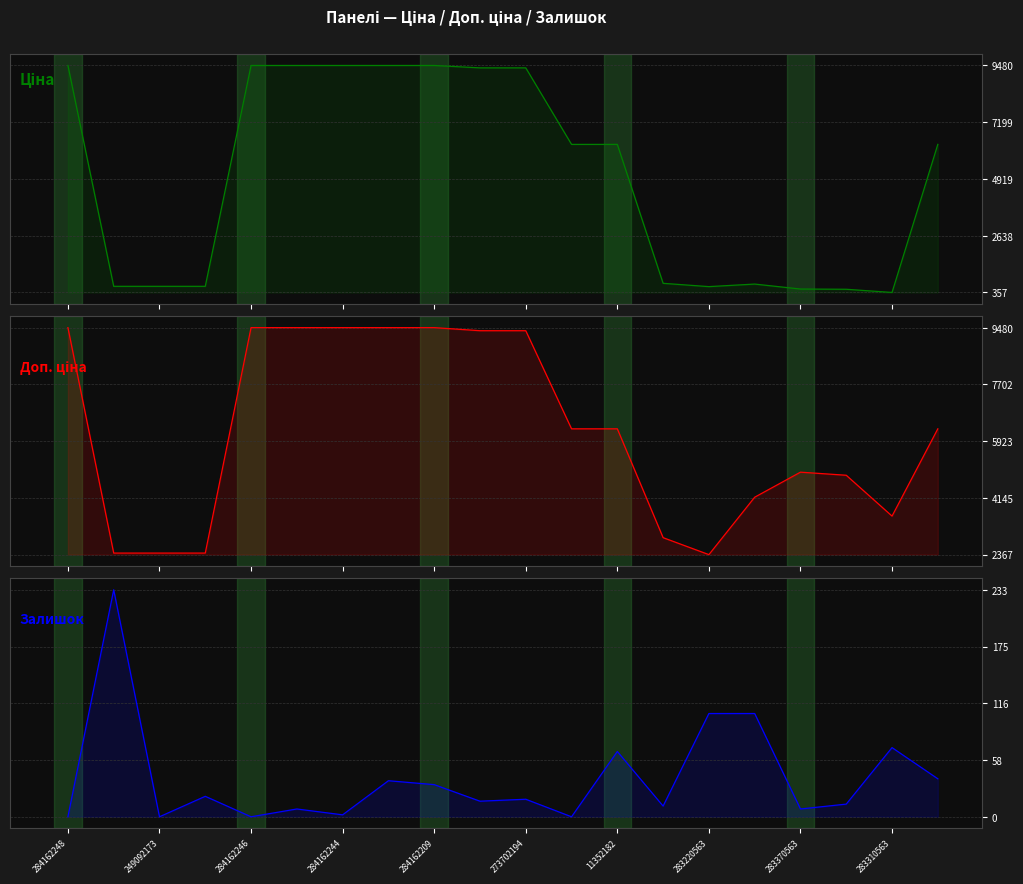

Which series has the largest range (max minus min)?

Ціна